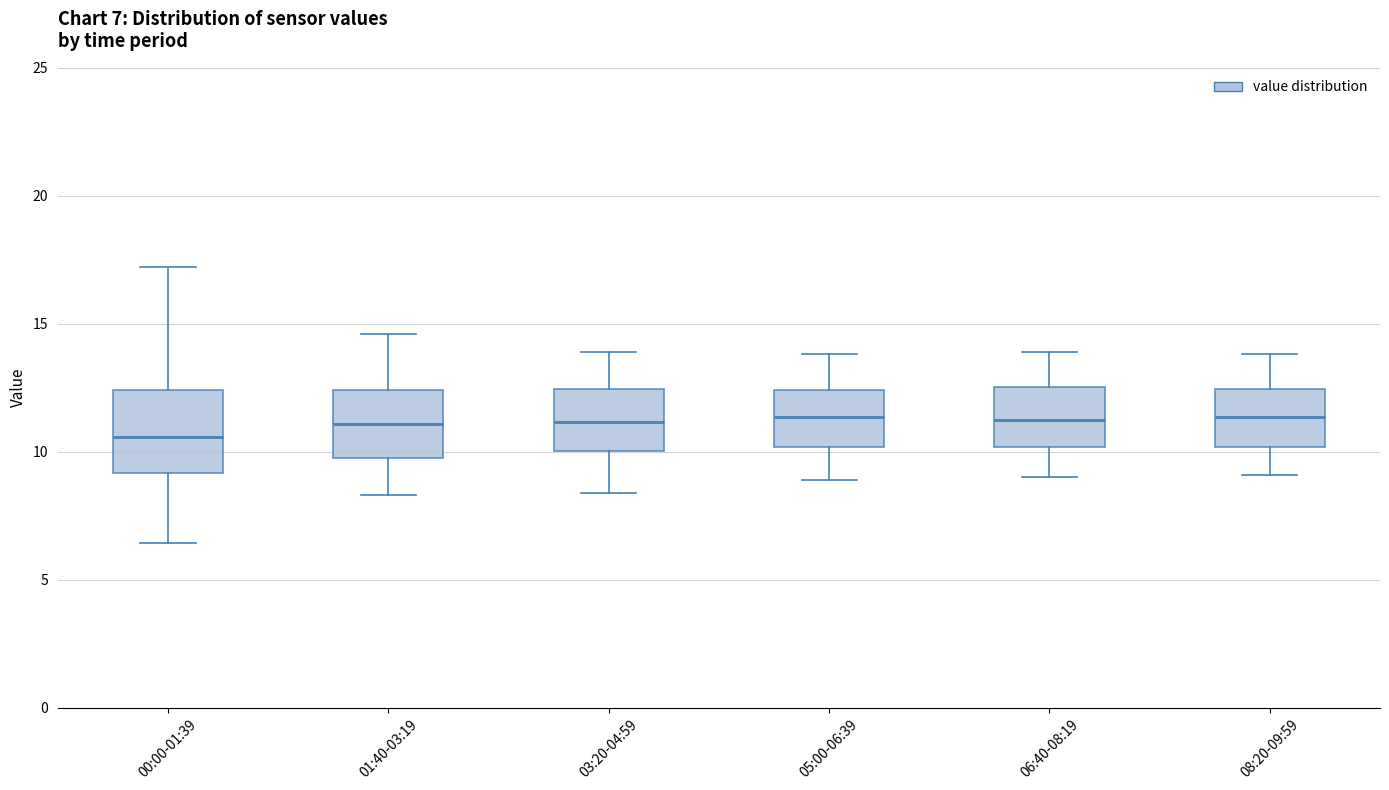

Which box has the lowest median line?

00:00-01:39